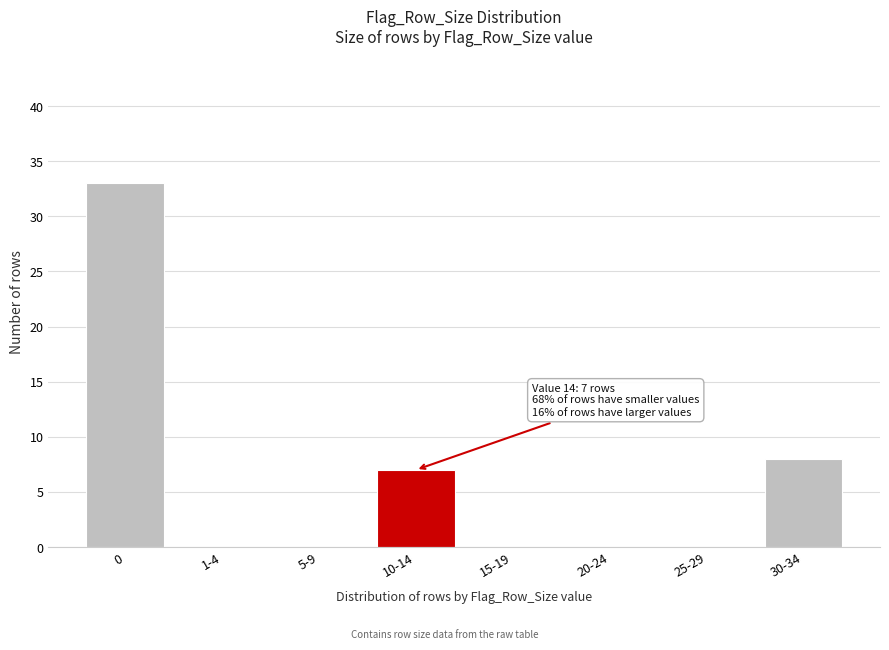

Reading left to right, extract all data points from this chart.

0=33	1-4=0	5-9=0	10-14=7	15-19=0	20-24=0	25-29=0	30-34=8